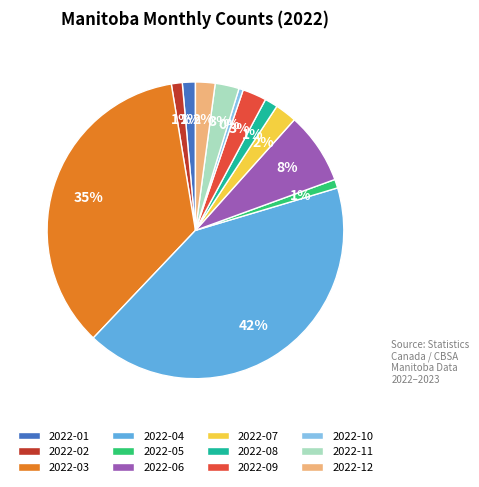

Is 2022-06 the majority of the pie?

No